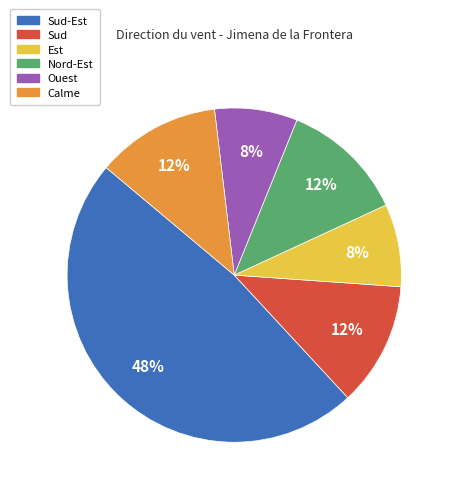

Is Nord-Est the majority of the pie?

No